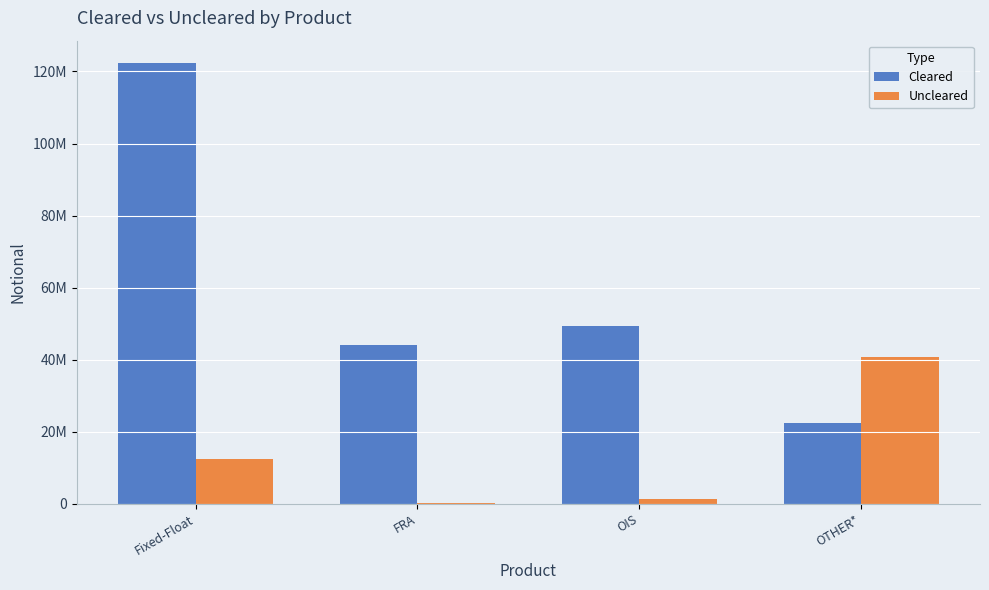

Reading left to right, list all the values displayed in this chart.

Cleared: 122422149	44134176	49354001	22463449
Uncleared: 12397655	356970	1427346	40710611